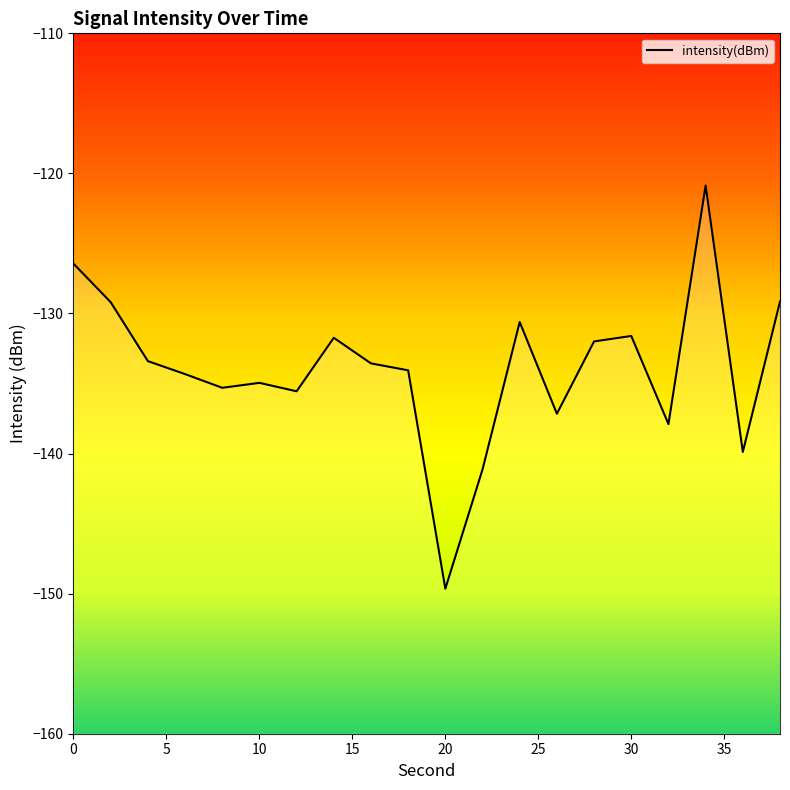

What is the sum of all values?

-2678.5